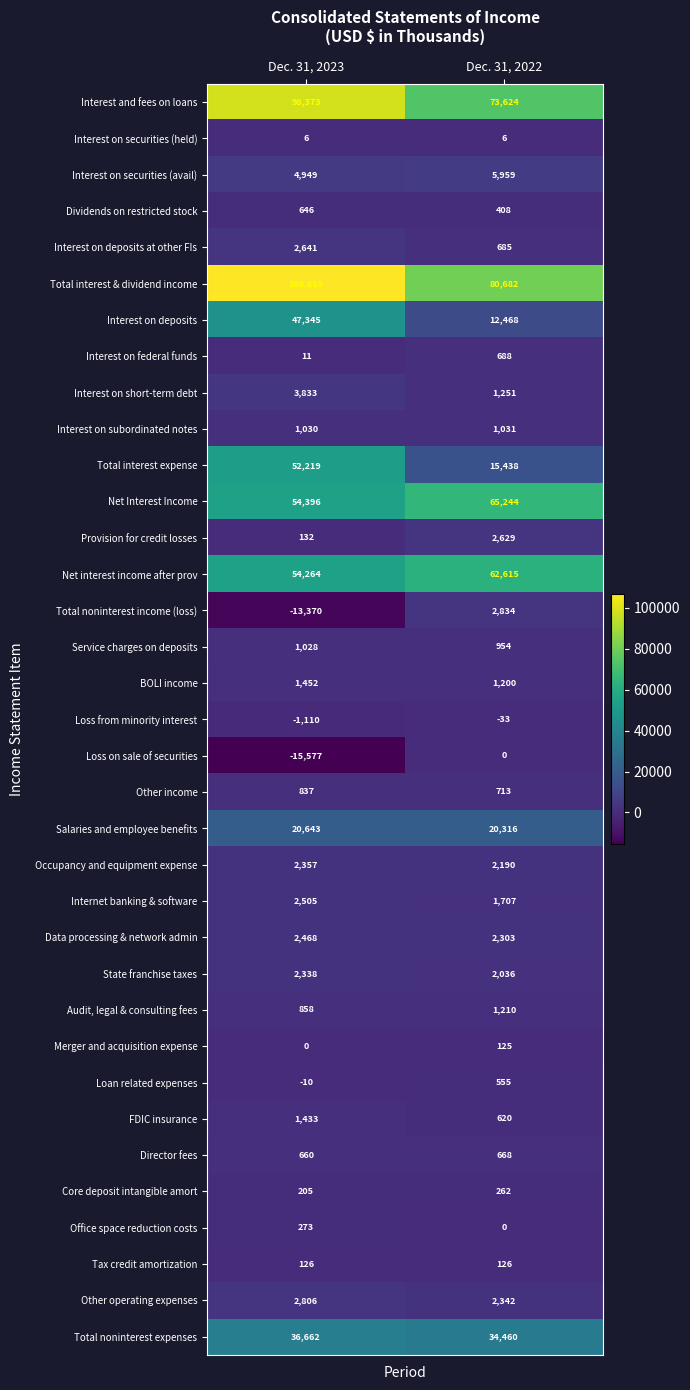

Which series has the largest total across all categories?

Total interest & dividend income